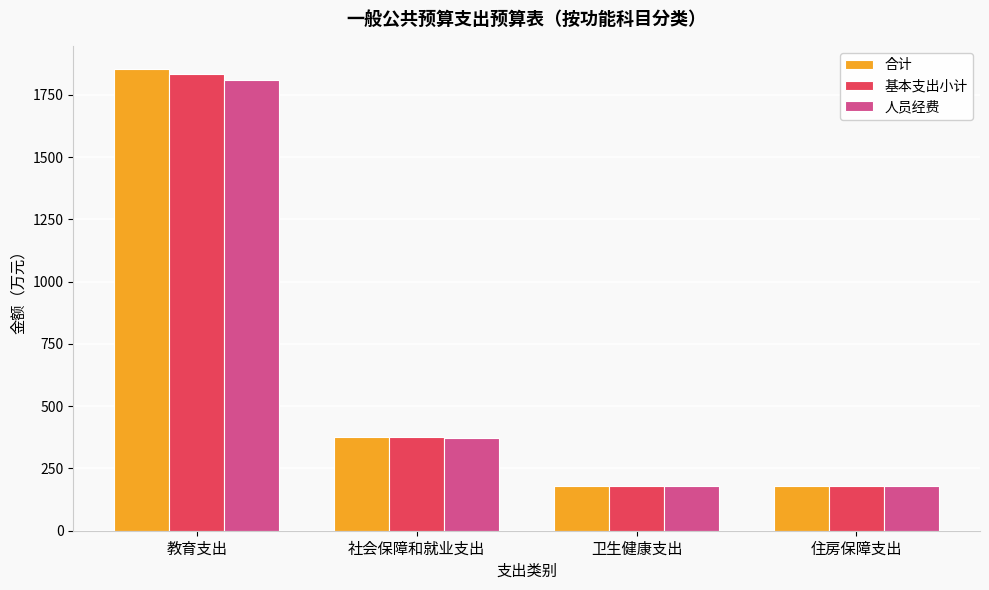

True or false: 基本支出小计 has a value of 179.0 at 卫生健康支出.

True